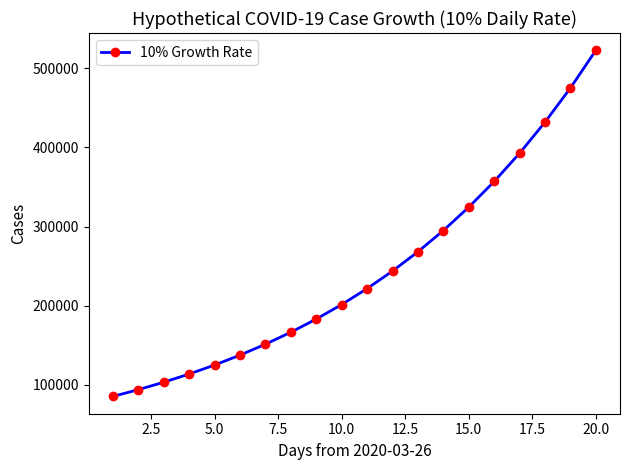

True or false: there are more than 1 points higher than both neighbors.

False